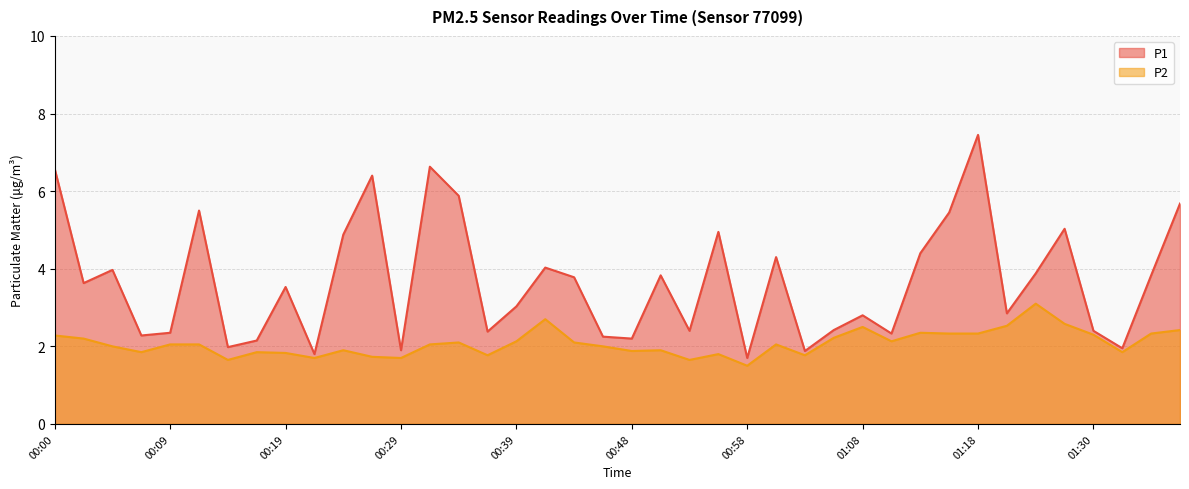

How many lines are shown in the chart?

2